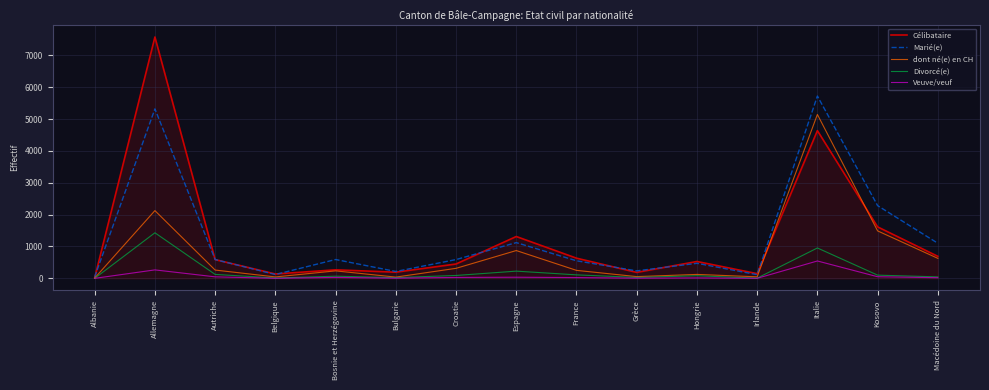

Rank the series at Allemagne from highest to lowest value.

Célibataire, Marié(e), dont né(e) en CH, Divorcé(e), Veuve/veuf